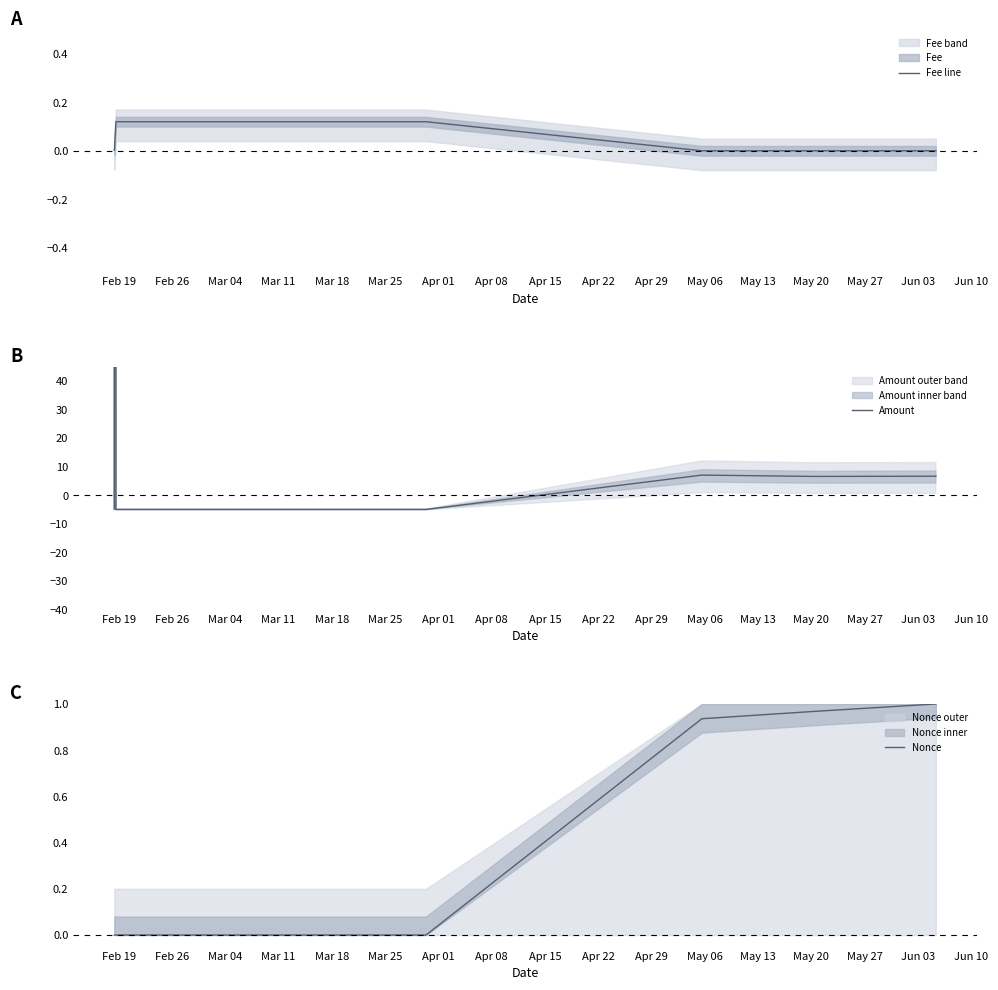

What is the label of the 5th point from the left?

Mar 18